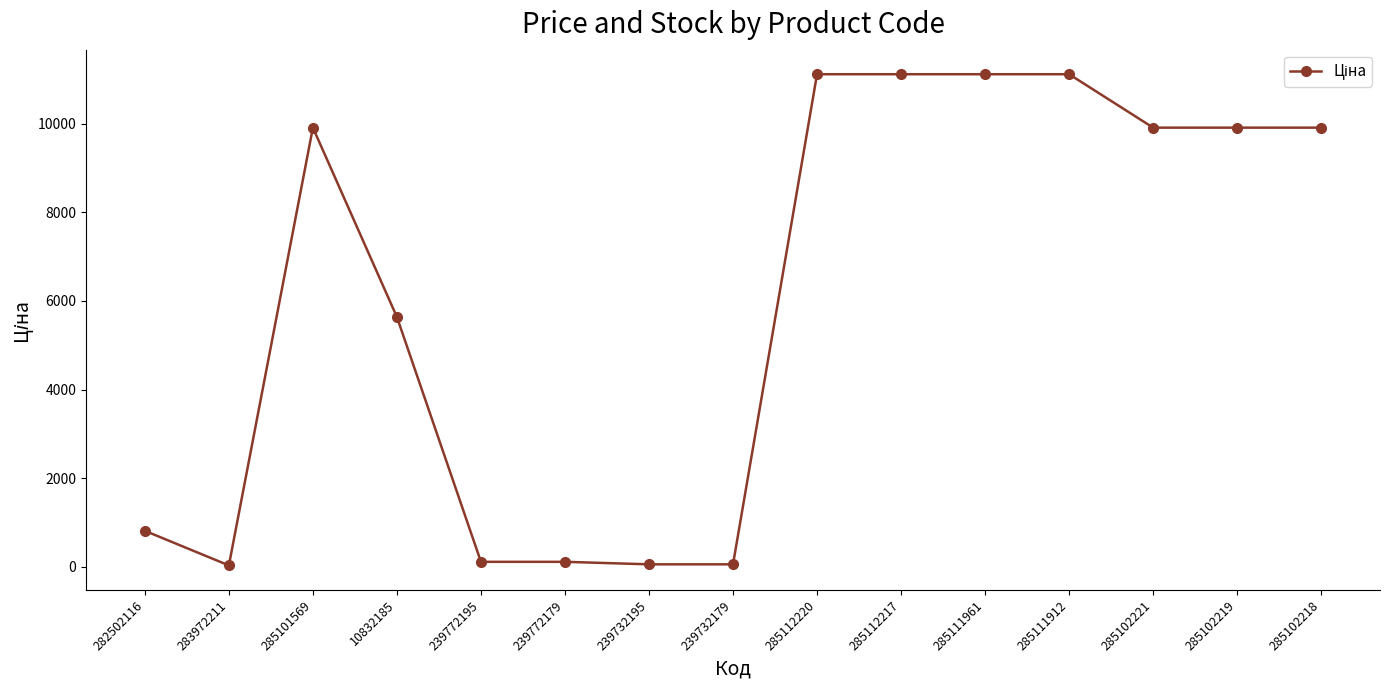

What is the label of the 9th point from the right?

239732195